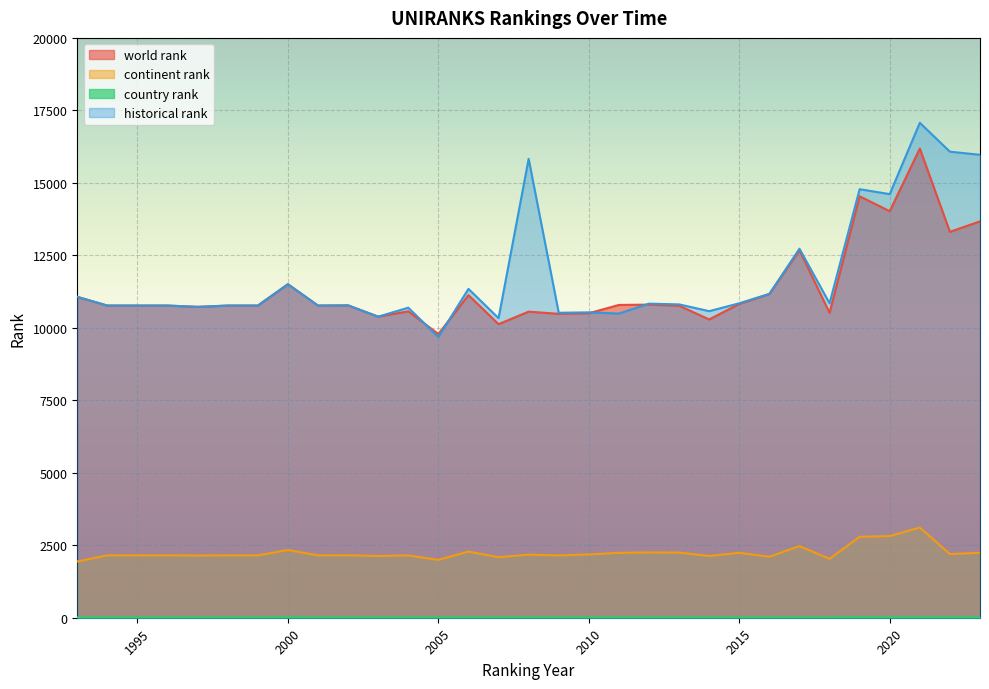

Which series has the widest spread of values?

historical rank